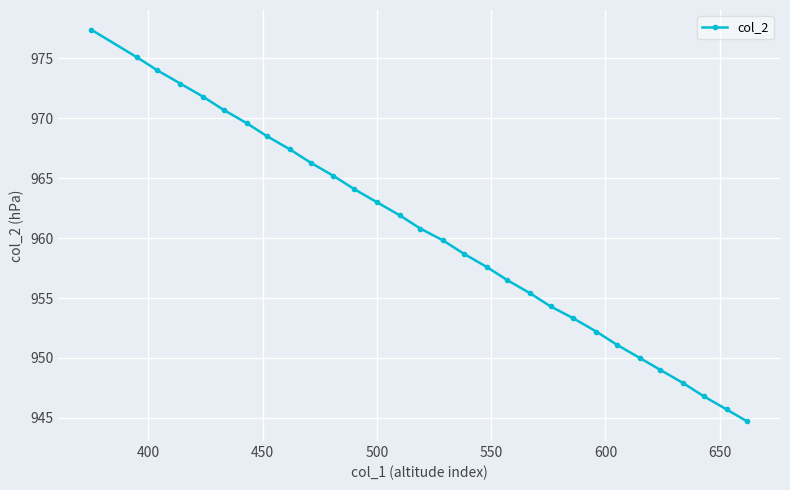

What is the difference between the second highest and second lowest values?

29.4